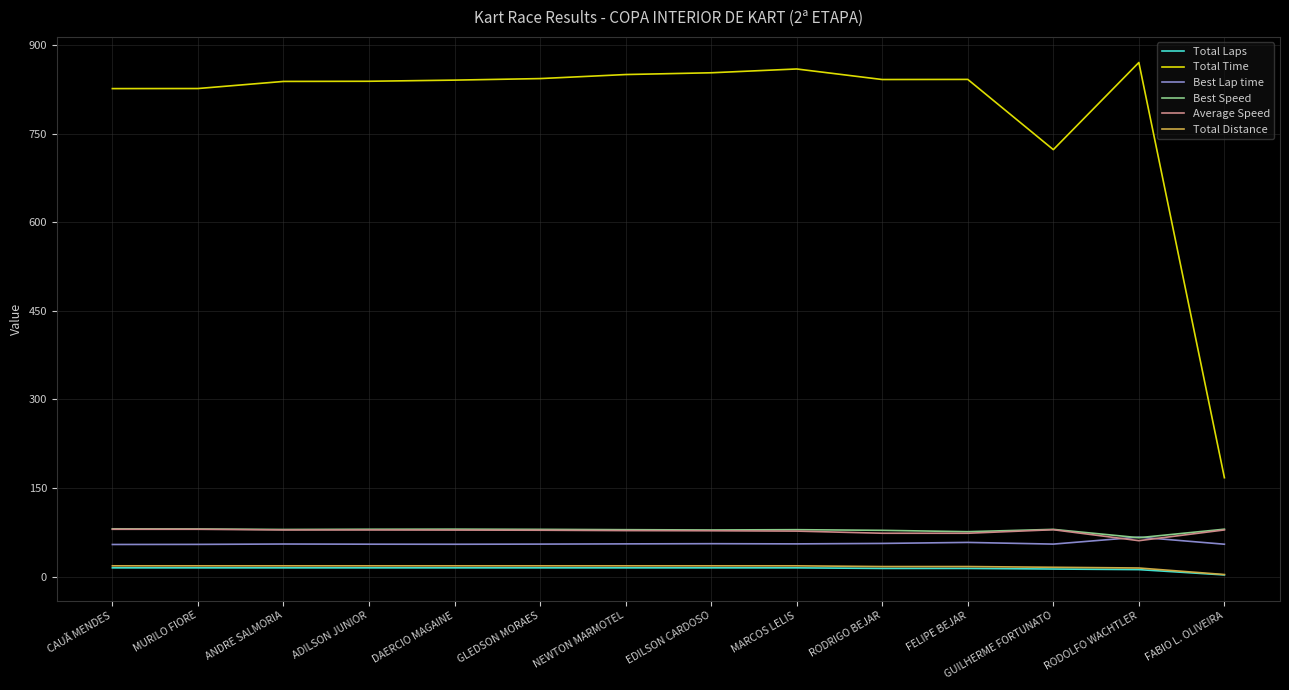

Read the Total Time value at MARCOS LELIS.

859.3